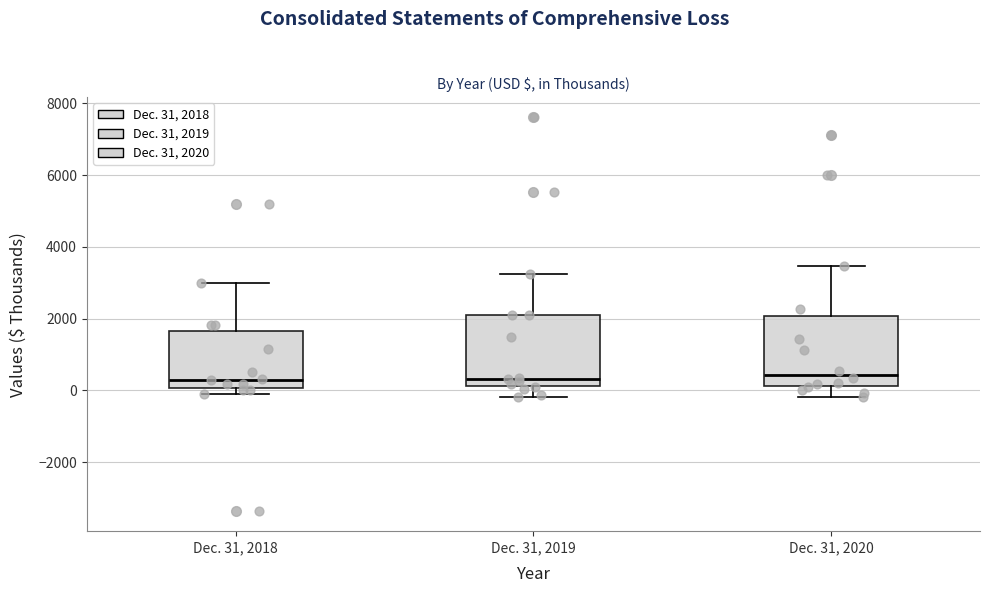

Where does the upper whisker of the box for Dec. 31, 2019 end on the y-axis? The values are not printed on the chart, so give them approximately, as read against the axis.

3200